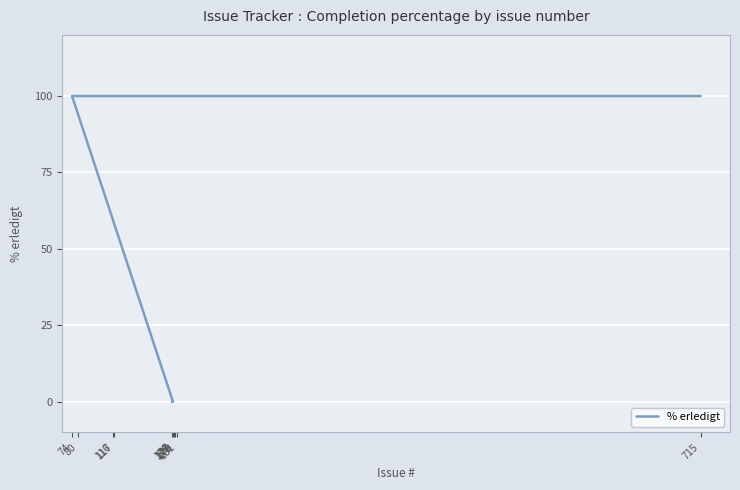

What is the label of the 4th point from the left?

80